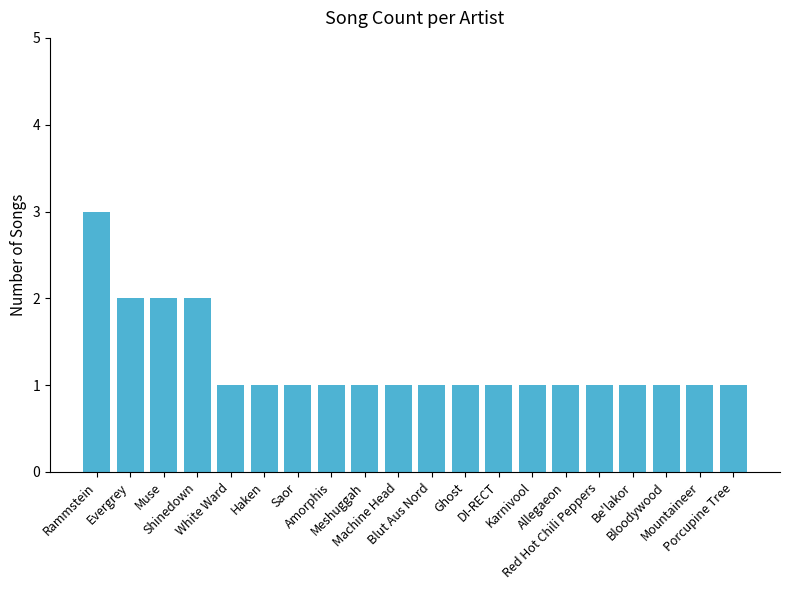

How many values are between 1 and 2?

19